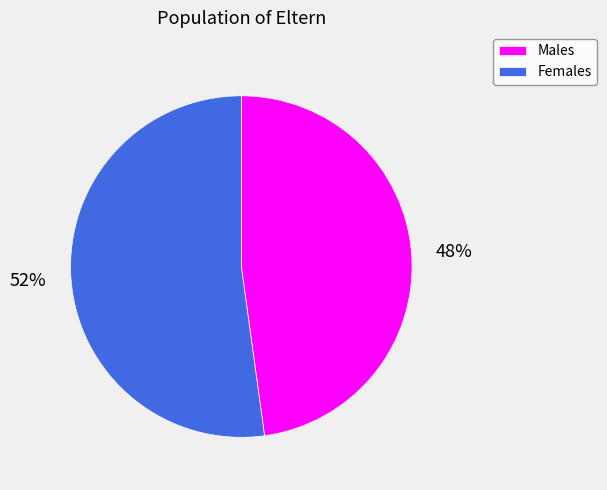

To the nearest percent, what percentage of the pie is Females?

52%